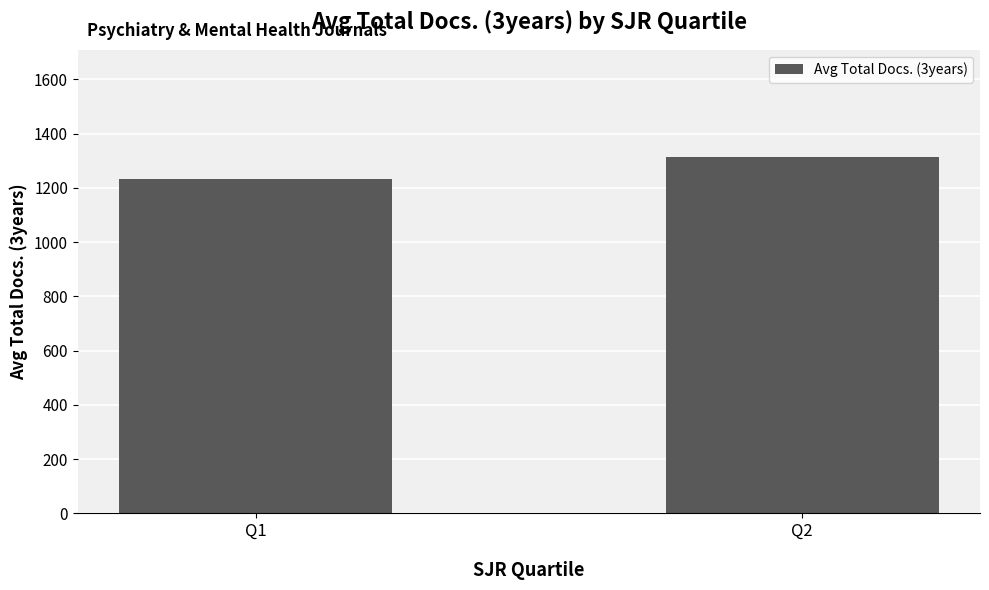

The chart shows a value of 1232.8 at Q1. True or false?

True